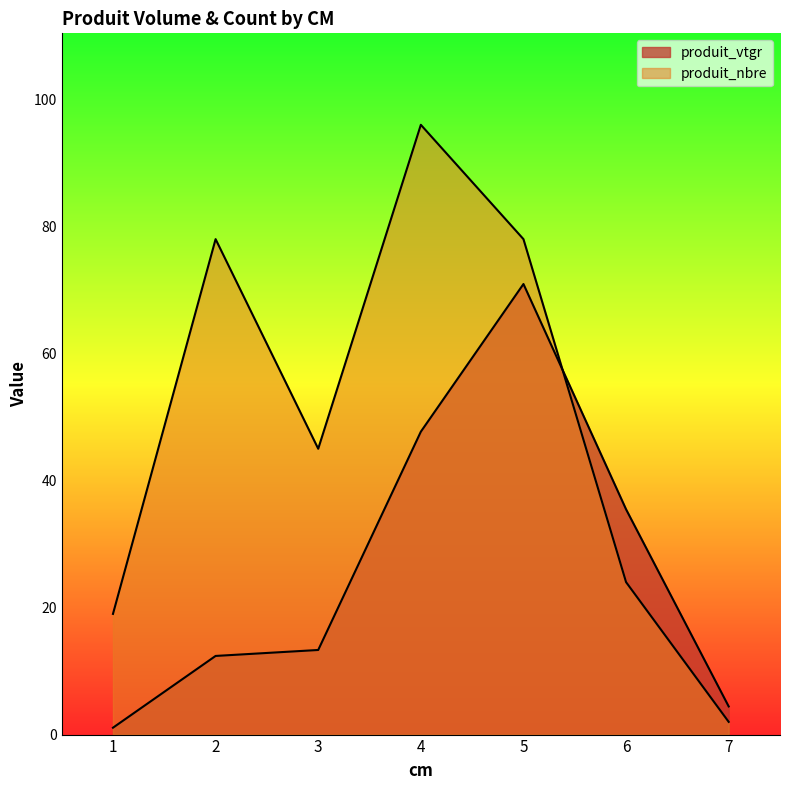

What is the difference between the maximum and minimum values in the produit_vtgr series?

69.9